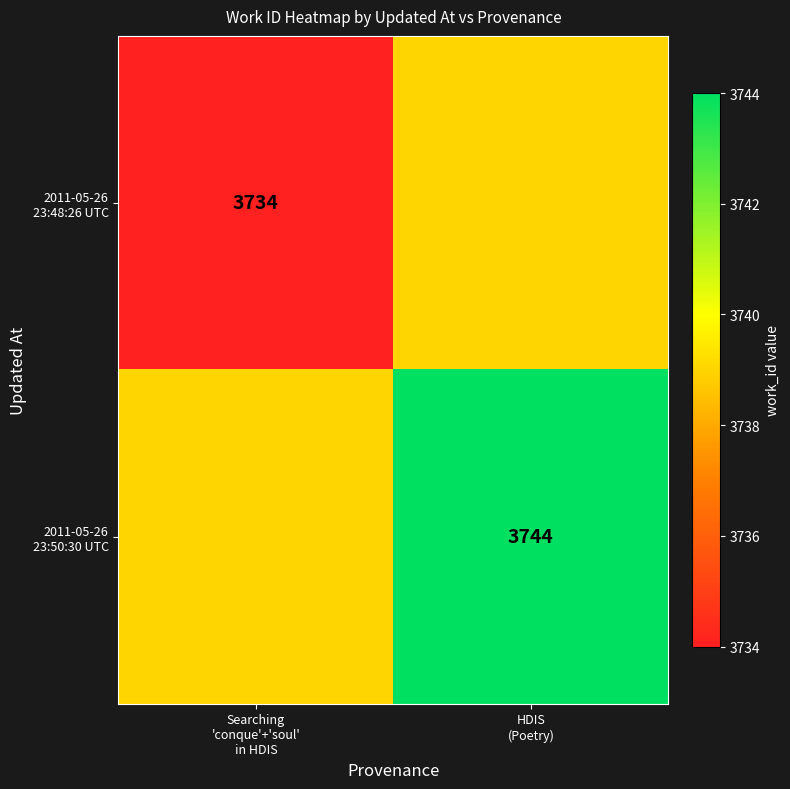

Which series has the widest spread of values?

2011-05-26 23:48:26 UTC